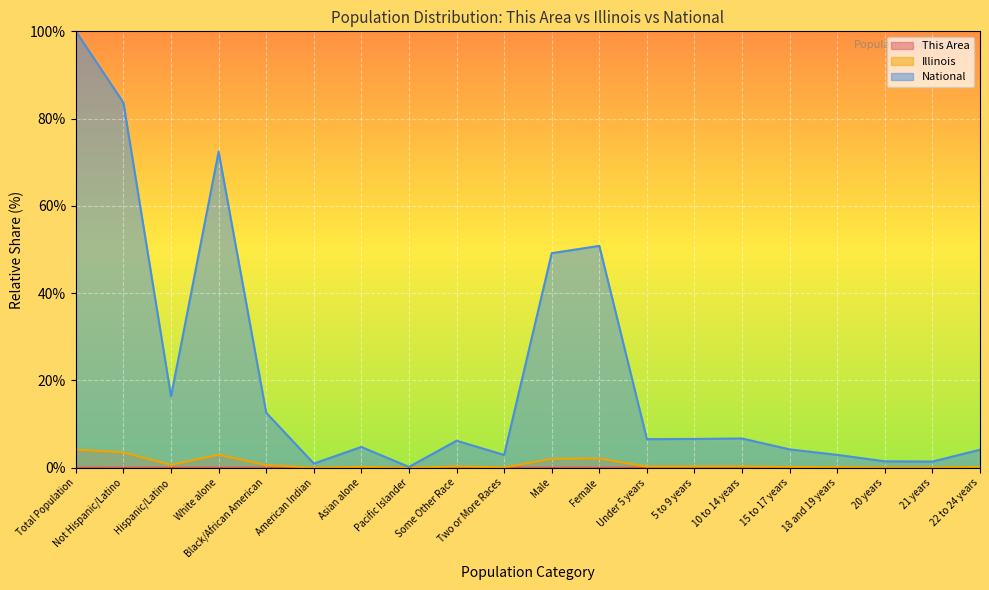

In This Area, how many points are higher than both neighbors (excluding endpoints)?

5